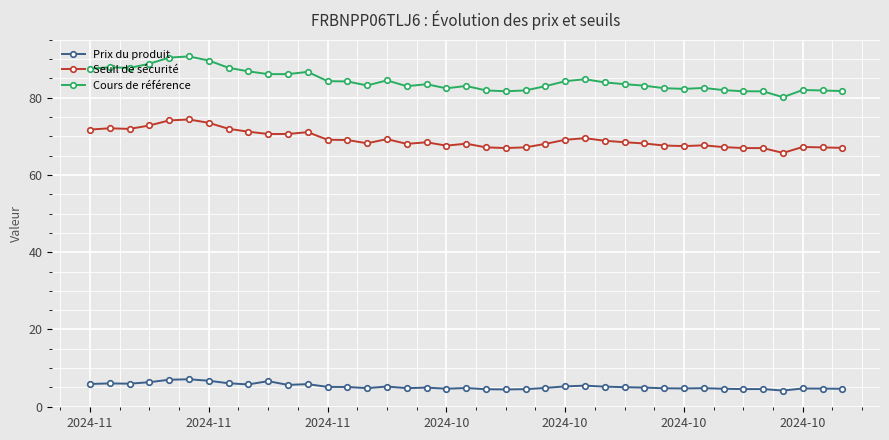

Which series has the widest spread of values?

Cours de référence